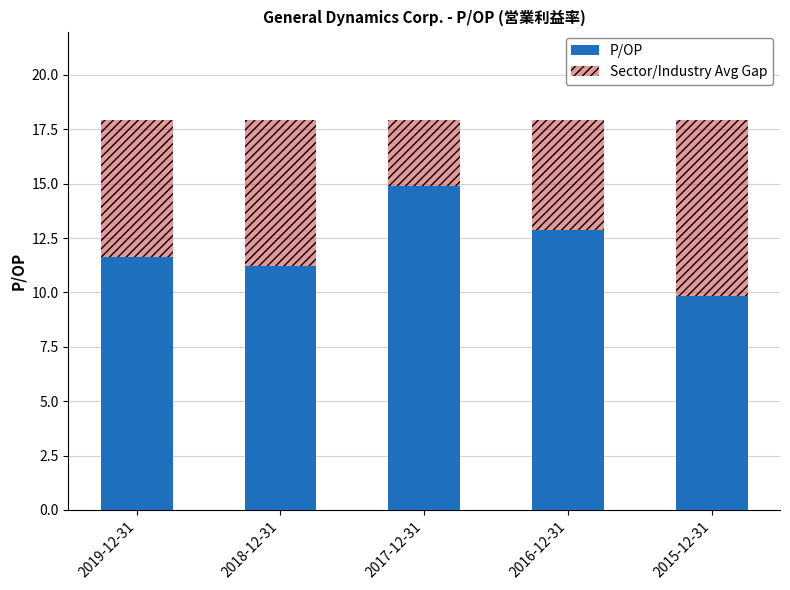

What is the average value of the P/OP series?

12.1